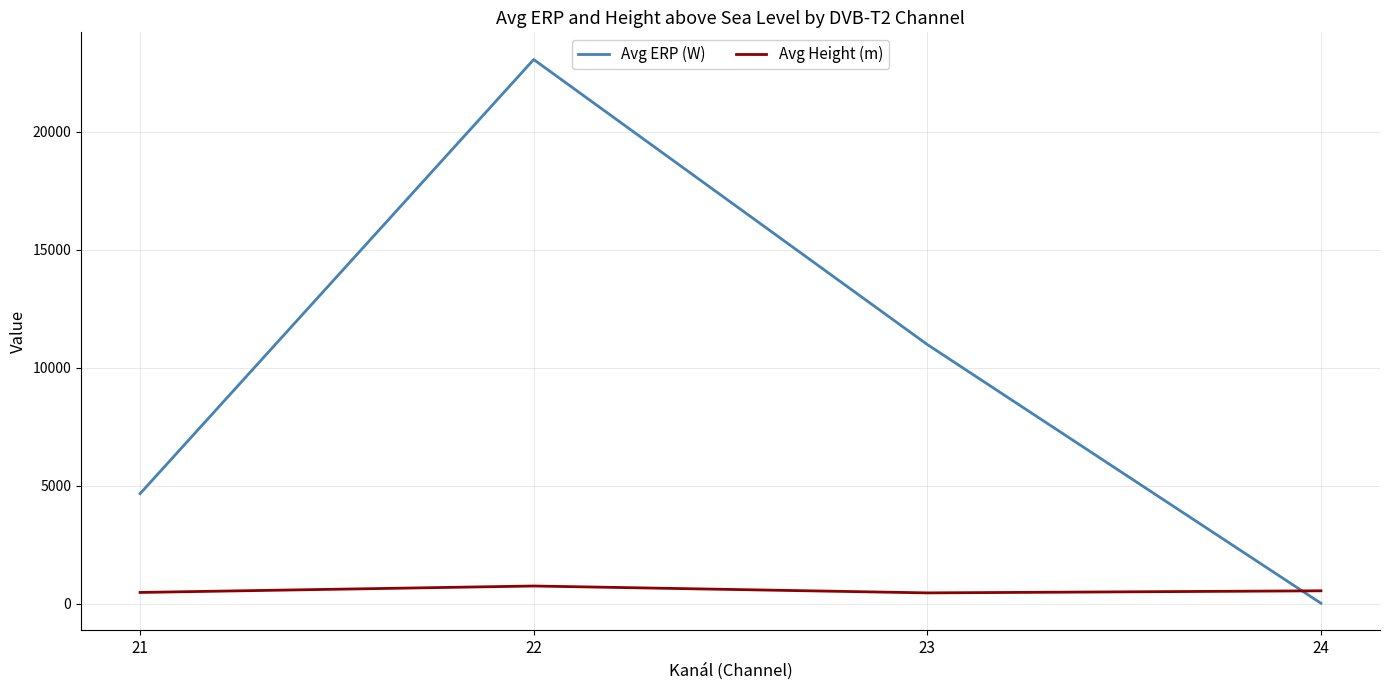

Is this an area chart (filled region under the line)?

No